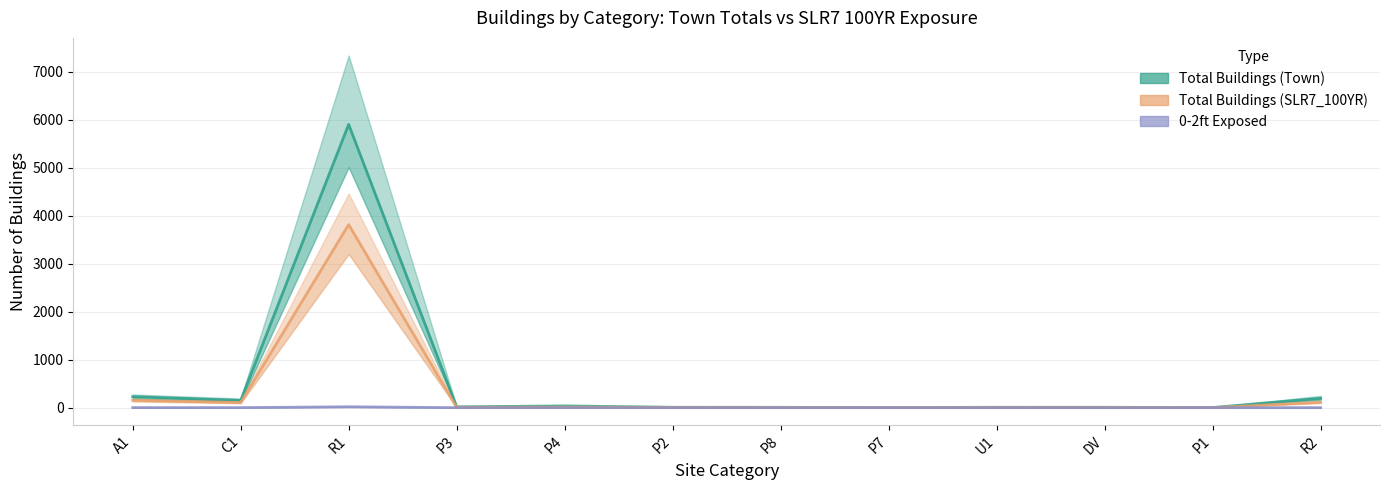

Reading left to right, extract all data points from this chart.

Total Buildings (Town): A1=228	C1=151	R1=5902	P3=17	P4=36	P2=8	P8=7	P7=2	U1=8	DV=7	P1=3	R2=195
Total Buildings (SLR7_100YR): A1=152	C1=106	R1=3815	P3=7	P4=13	P2=5	P8=4	P7=2	U1=5	DV=7	P1=1	R2=113
0-2ft: A1=1	C1=1	R1=19	P3=0	P4=0	P2=0	P8=0	P7=0	U1=0	DV=0	P1=0	R2=0